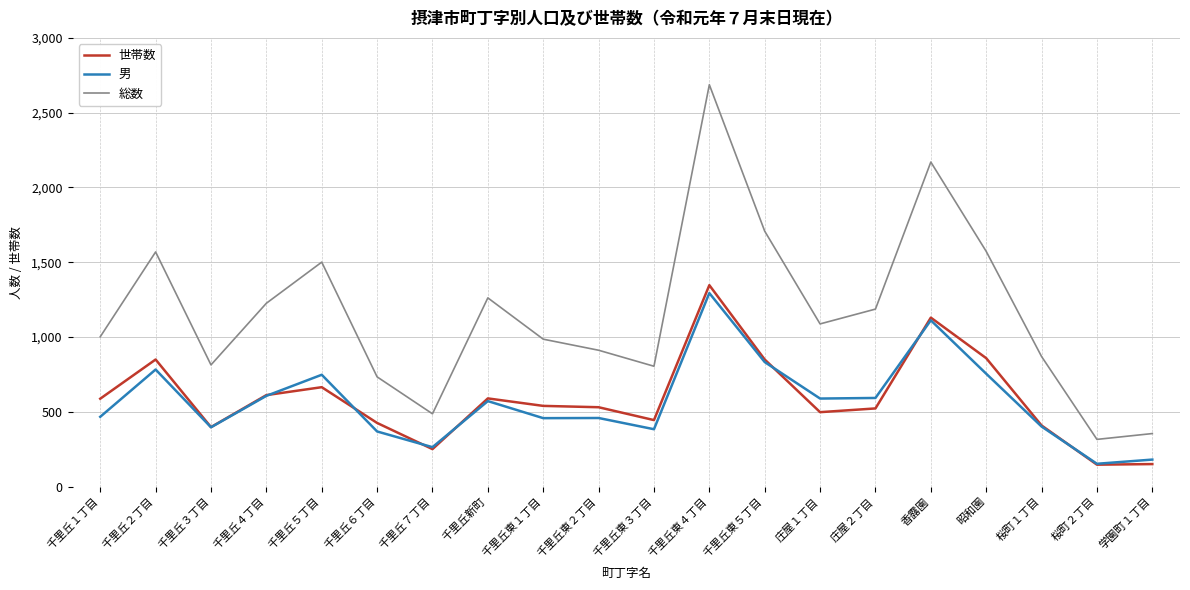

How many interior local valleys does the 総数 series have?

5